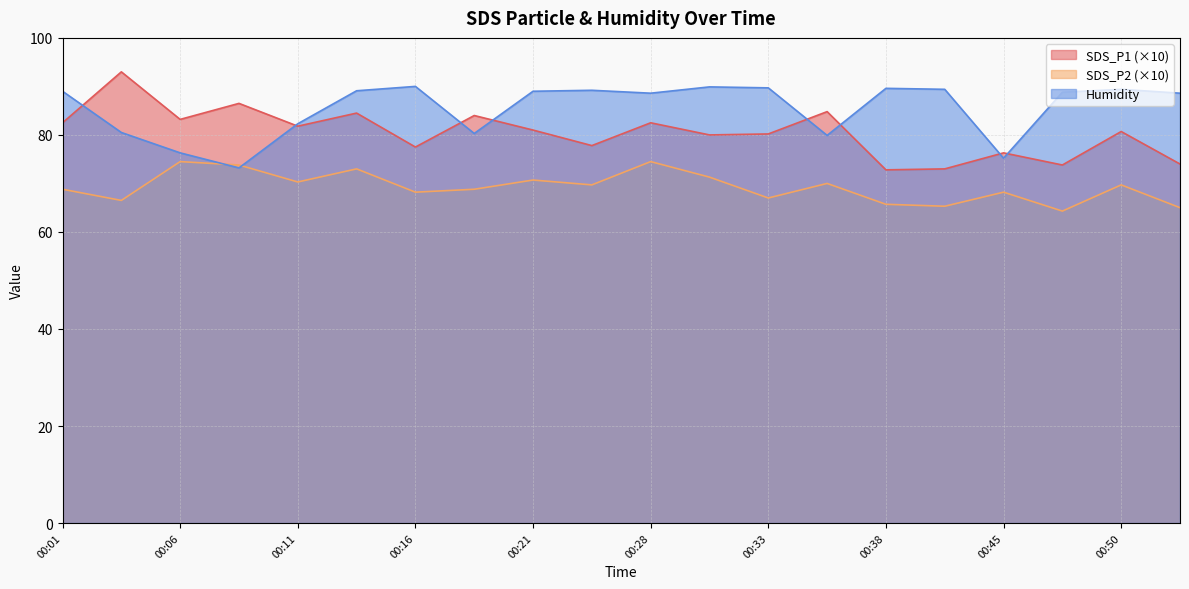

Rank the series by their average value, from highest to lowest.

Humidity, SDS_P1 (×10), SDS_P2 (×10)